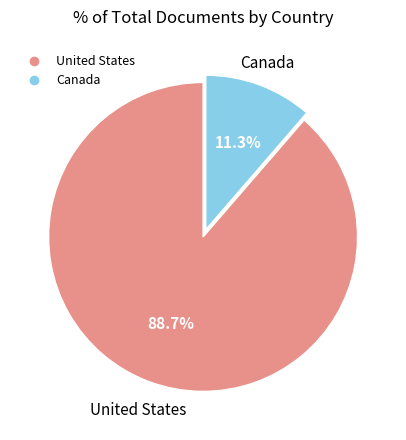

The United States slice represents 77% of the pie. True or false?

False